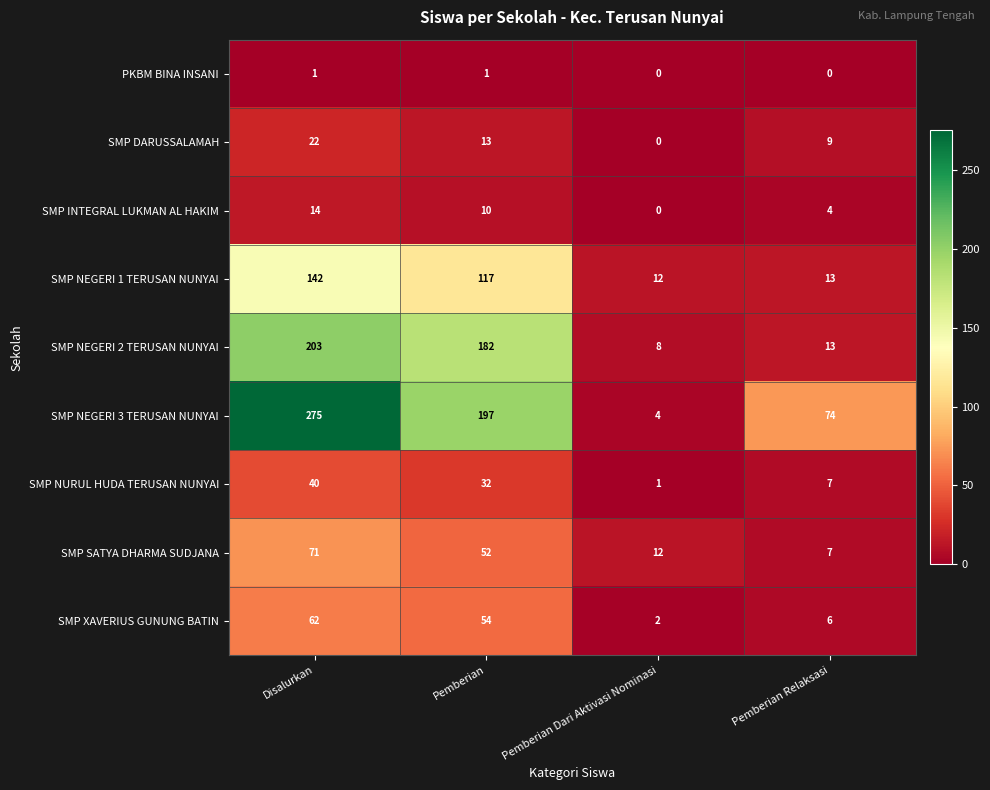

What is the maximum value shown in the chart?

275